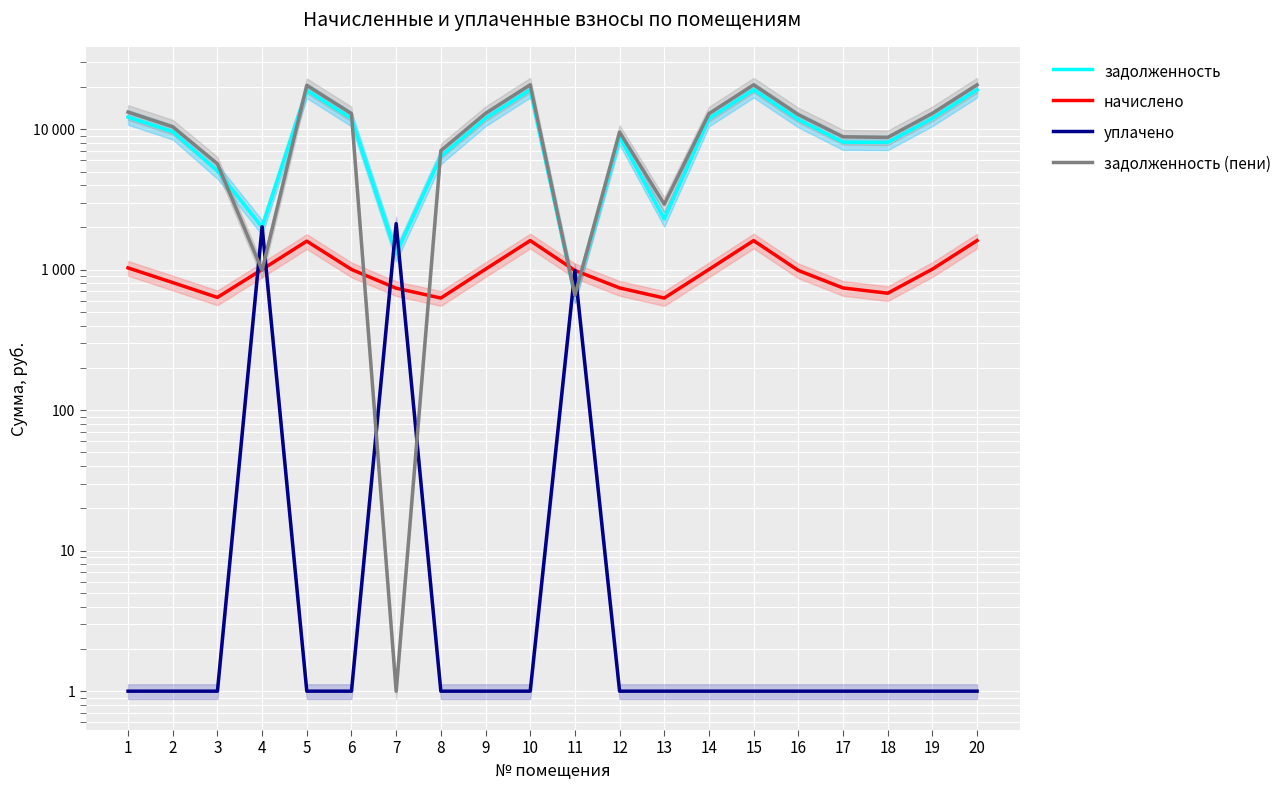

Reading left to right, what are all the values shown in this chart?

задолженность: 1=12211.2	2=9600.0	3=5045.4	4=2008.8	5=18931.2	6=11904.0	7=1300.8	8=6409.6	9=11961.6	10=19104.0	11=657.5	12=8793.6	13=2298.2	14=11904.0	15=19104.0	16=11712.0	17=8093.6	18=8064.0	19=11961.6	20=19104.0
начислено: 1=1030.3	2=810.0	3=635.0	4=1004.4	5=1597.3	6=1004.4	7=738.7	8=628.6	9=1009.3	10=1611.9	11=988.2	12=742.0	13=628.6	14=1004.4	15=1611.9	16=988.2	17=742.0	18=680.4	19=1009.3	20=1611.9
уплачено: 1=1.0	2=1.0	3=1.0	4=2024.5	5=1.0	6=1.0	7=2126.3	8=1.0	9=1.0	10=1.0	11=988.0	12=1.0	13=1.0	14=1.0	15=1.0	16=1.0	17=1.0	18=1.0	19=1.0	20=1.0
задолженность (пени): 1=13241.5	2=10410.0	3=5680.4	4=988.7	5=20528.5	6=12908.4	7=1.0	8=7038.2	9=12970.9	10=20715.9	11=657.7	12=9535.6	13=2926.7	14=12908.4	15=20715.9	16=12700.2	17=8835.6	18=8744.4	19=12970.9	20=20715.9